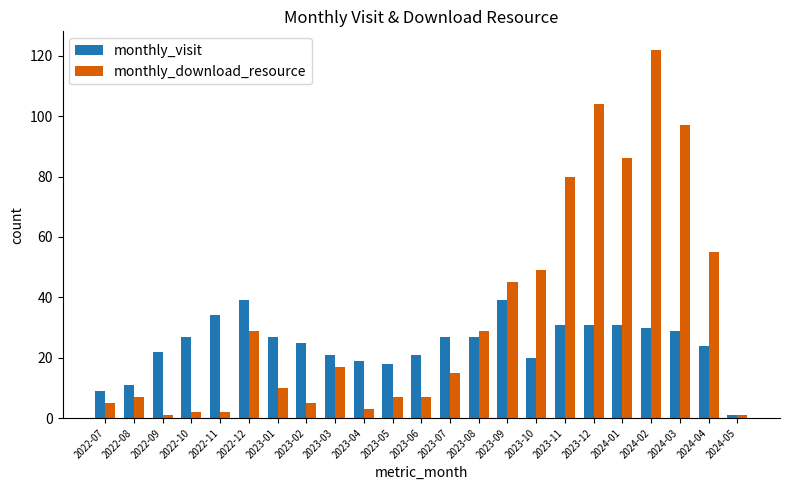

The value of monthly_visit at 2023-01 is 14. True or false?

False